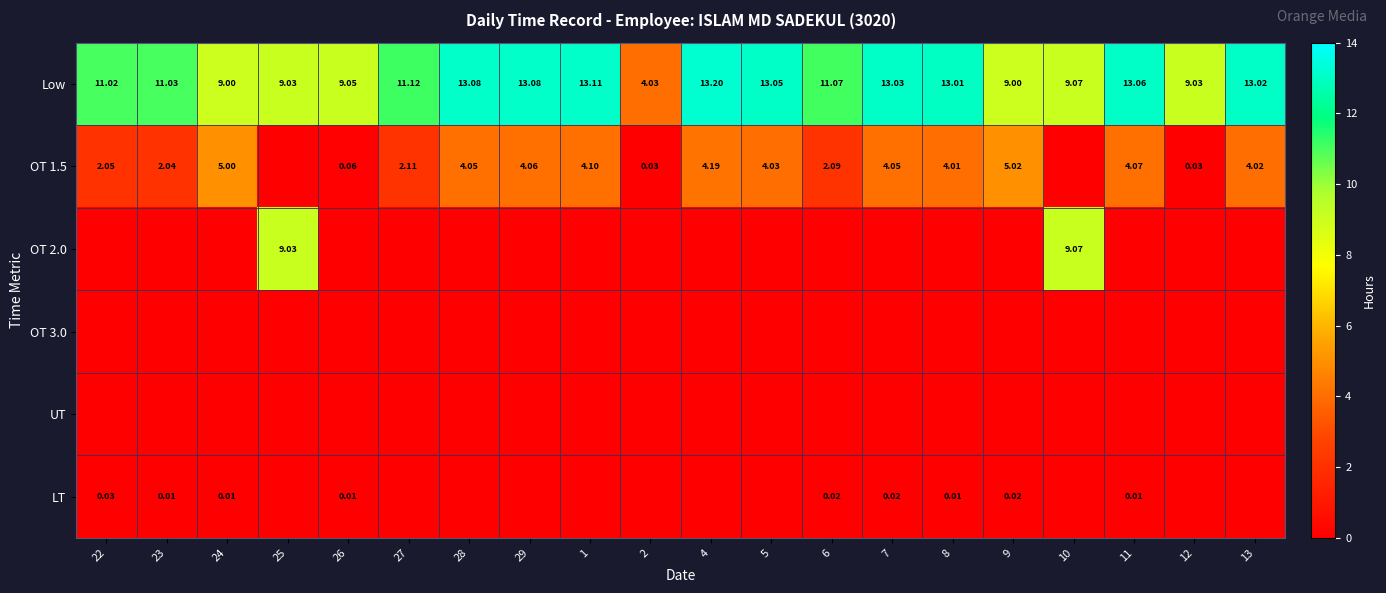

What is the difference between the highest and lowest values at 5?

13.1